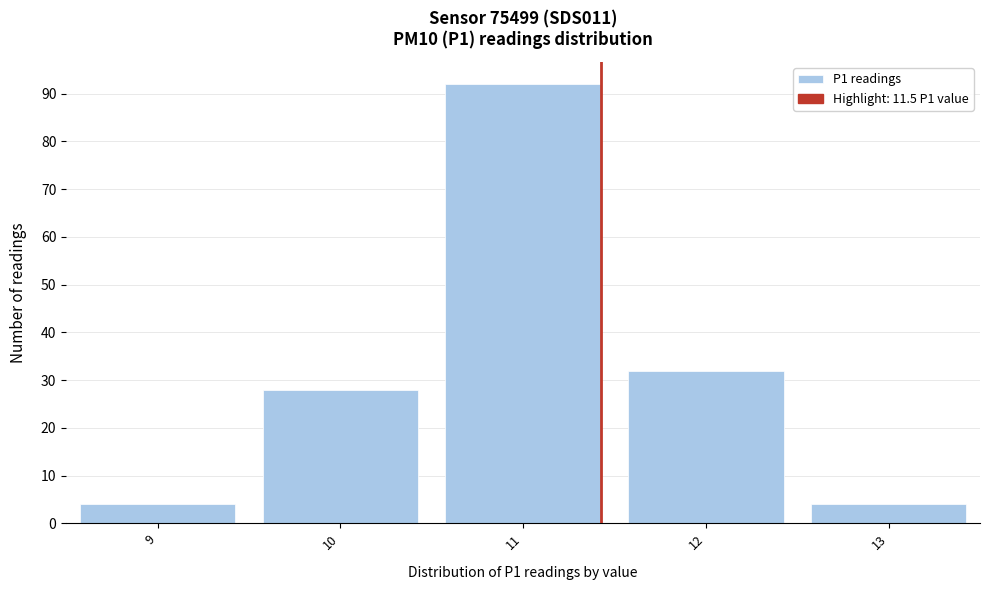

Reading left to right, transcribe all the data shown in this chart.

9=4	10=28	11=92	12=32	13=4